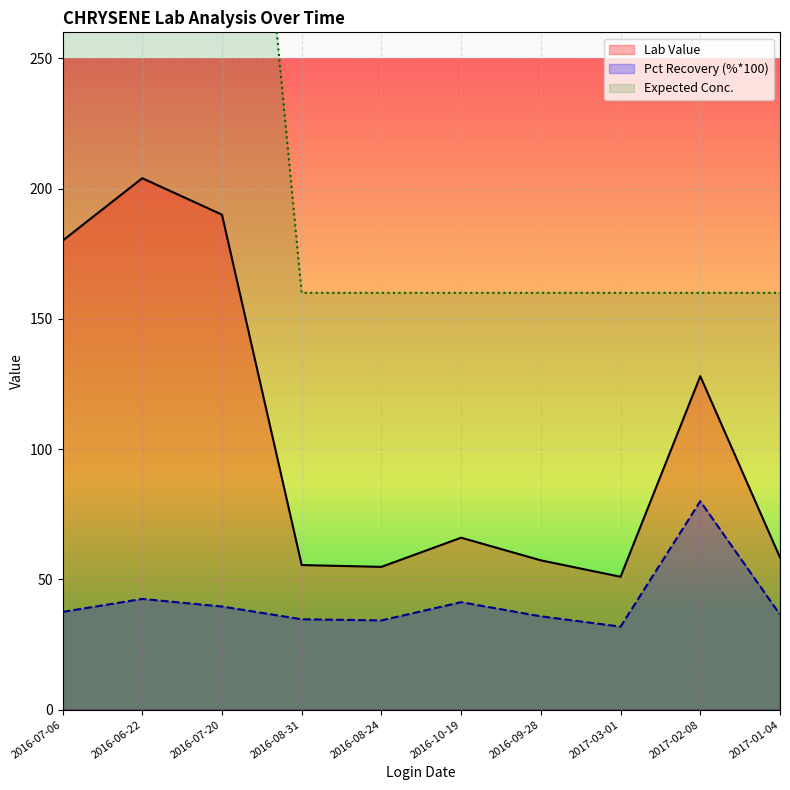

What position from the left is 2016-06-22?

2